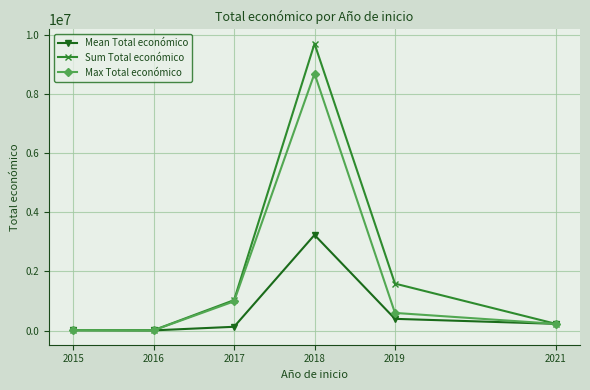

Rank the series by their average value, from lowest to highest.

Mean Total económico, Max Total económico, Sum Total económico